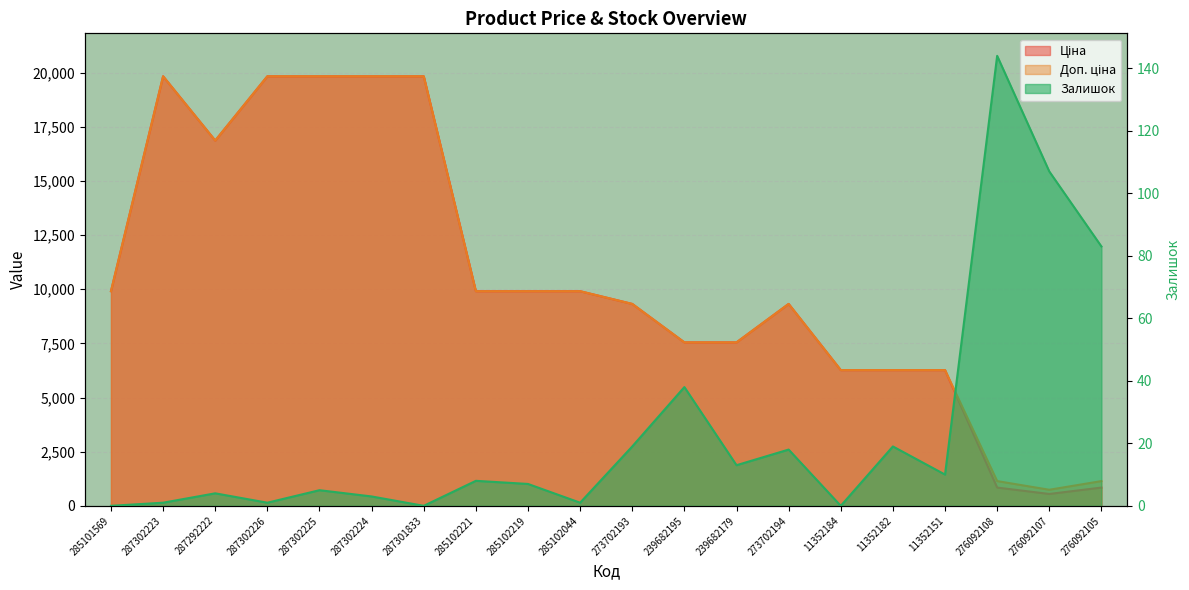

Where is the first local minimum for Ціна?

287292222